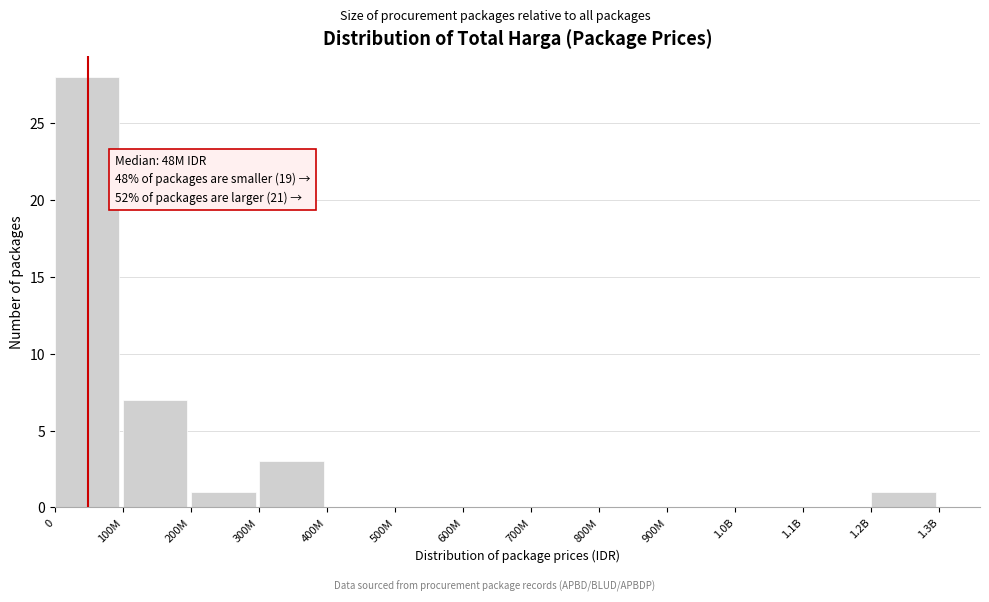

Reading right to left, what are all the values shown in this chart?

1.2B=1	1.1B=0	1.0B=0	900M=0	800M=0	700M=0	600M=0	500M=0	400M=0	300M=3	200M=1	100M=7	0=28